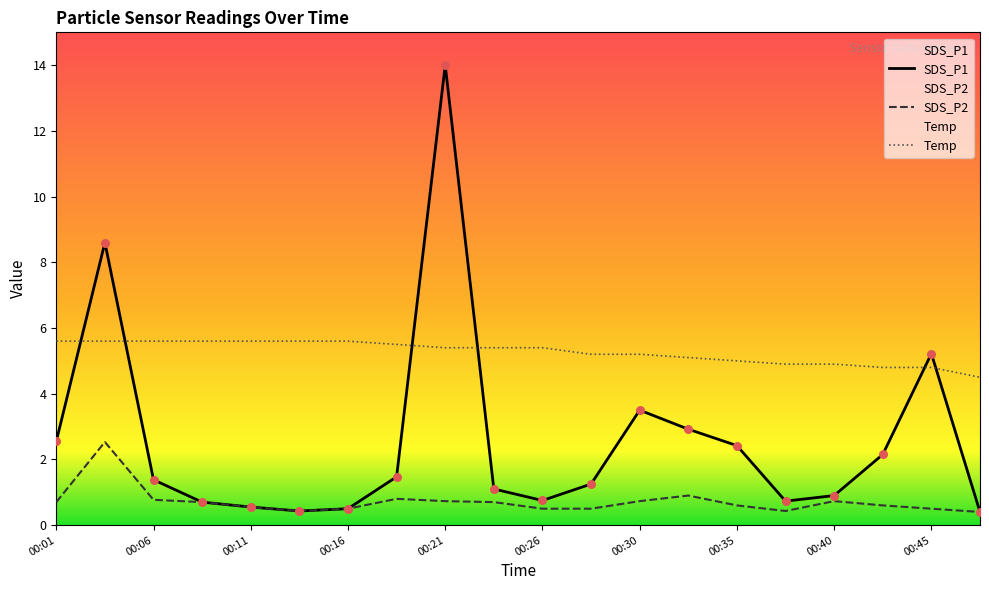

Which series reaches the minimum Y coordinate?

SDS_P1